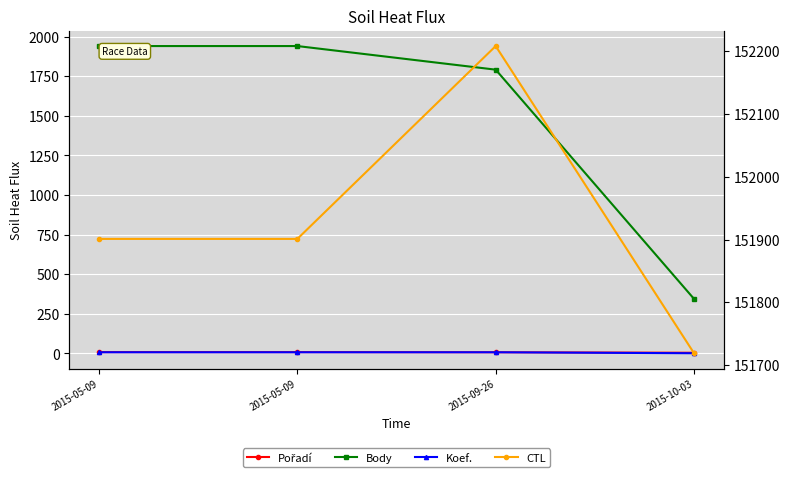

True or false: Body and CTL intersect in this chart.

False